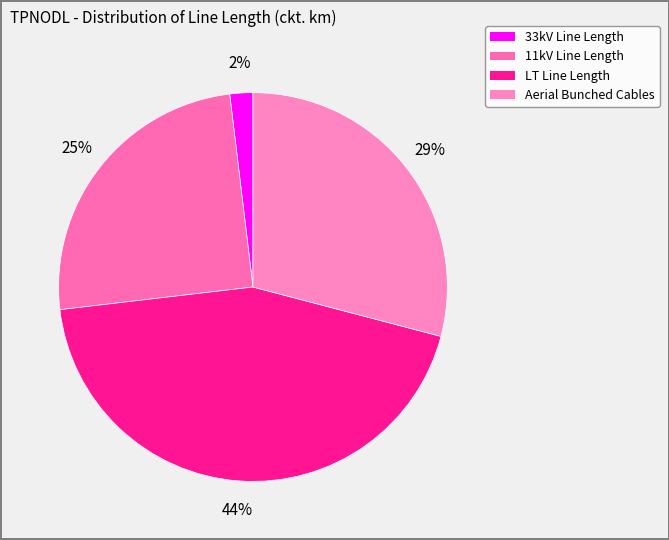

Count the number of slices in the pie.

4